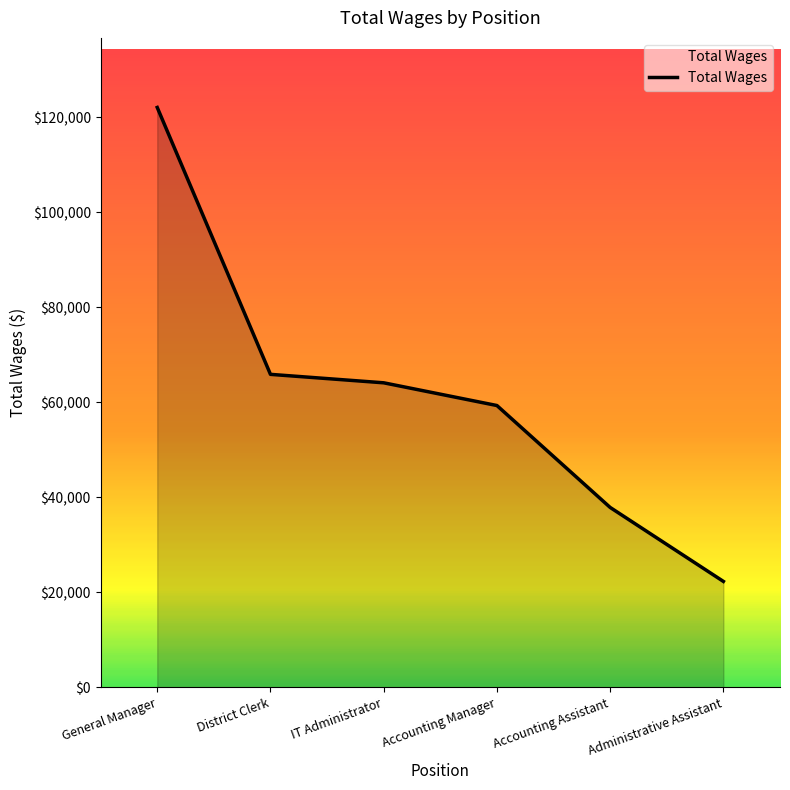

How many values are below 64089?

3